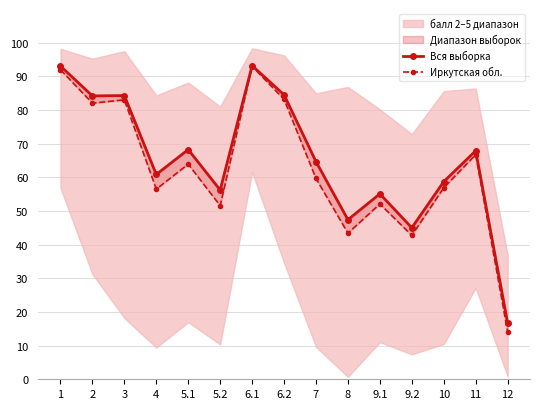

Rank the categories by Иркутская обл. value from lowest to highest.

12, 9.2, 8, 5.2, 9.1, 4, 10, 7, 5.1, 11, 2, 3, 6.2, 1, 6.1